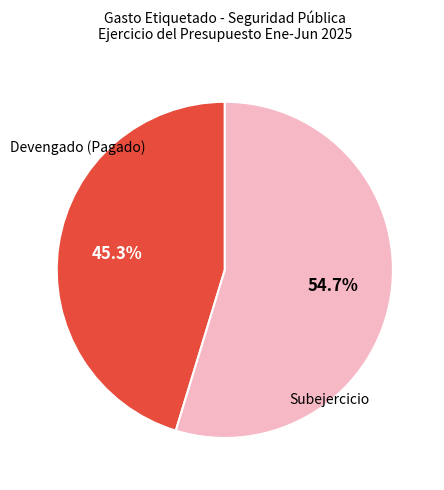

To the nearest percent, what is the average slice percentage?

50%